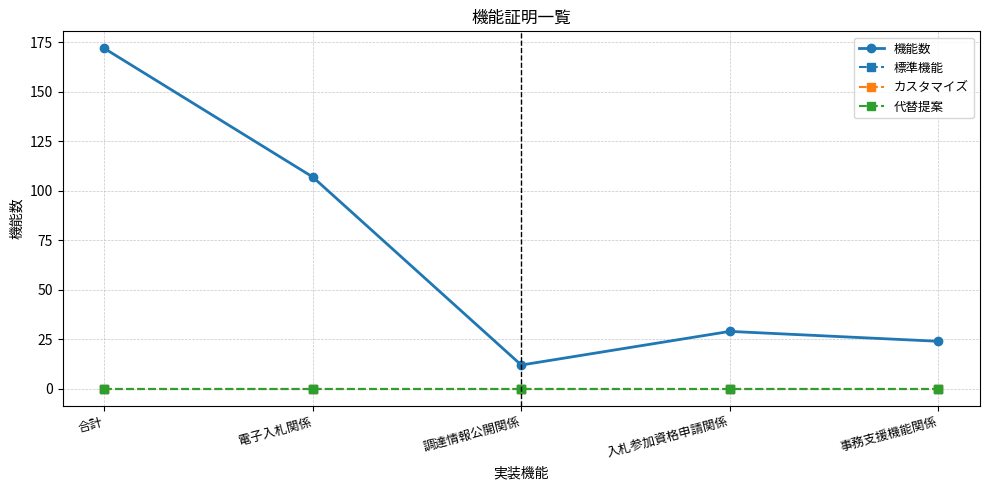

True or false: 標準機能 has more than 0 interior local peaks.

False